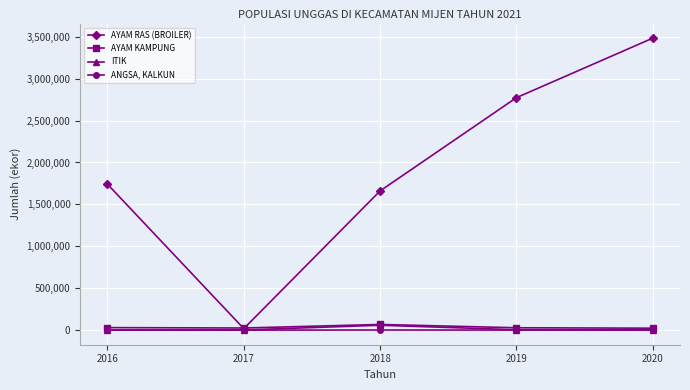

What is the greatest value displayed?

3483000